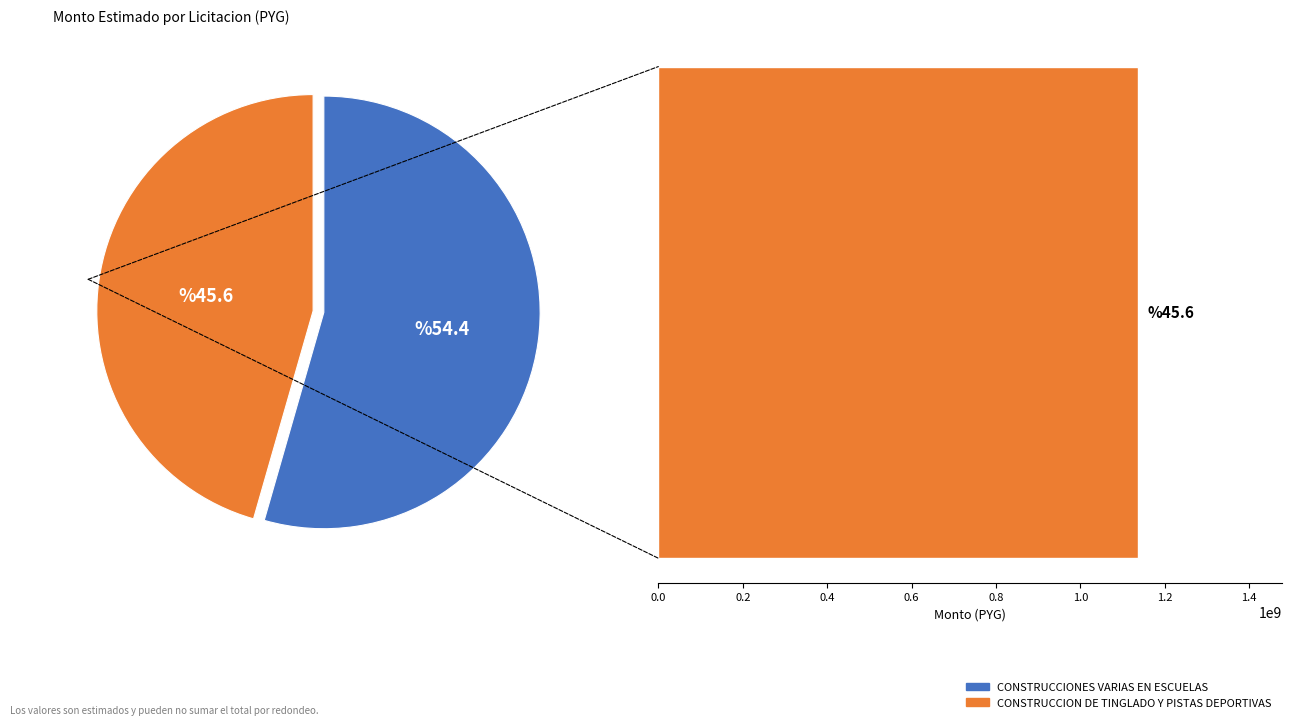

To the nearest percent, what percentage of the pie is CONSTRUCCION DE TINGLADO Y PISTAS DEPORTIVAS?

46%